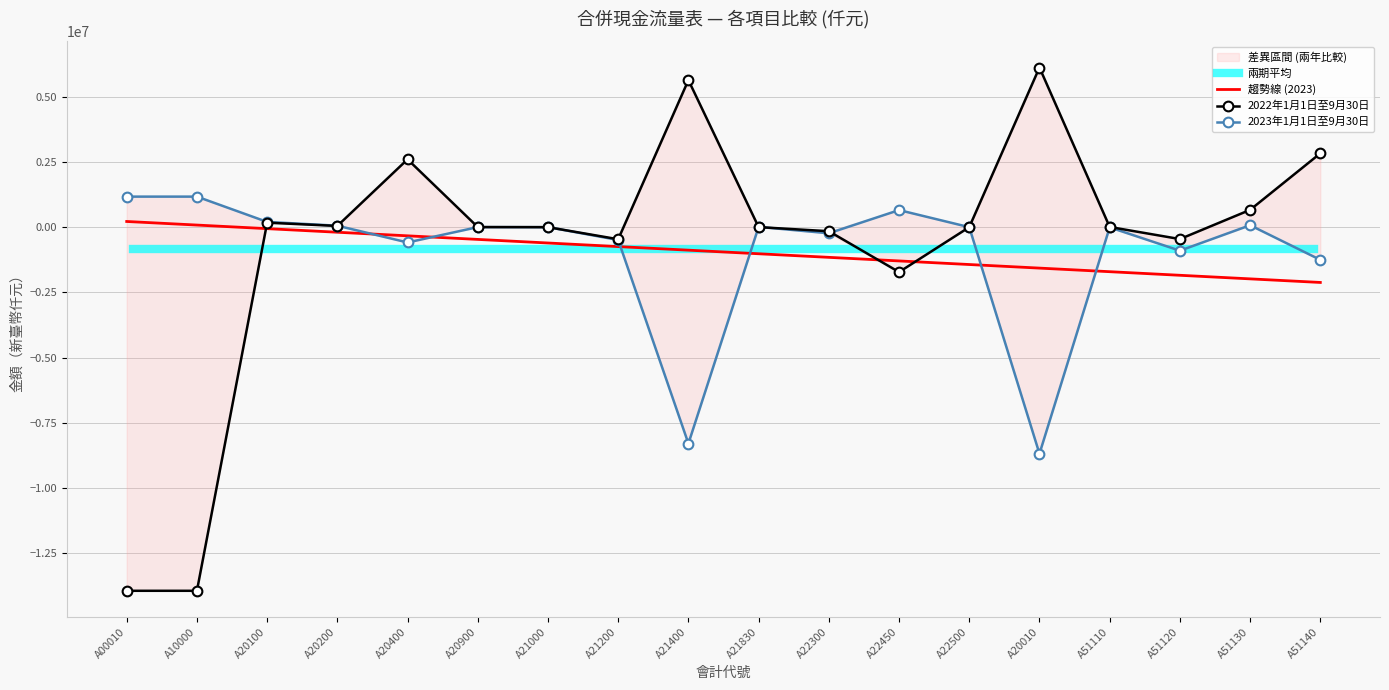

How many times do 2023年1月1日至9月30日 and 2022年1月1日至9月30日 cross each other?

7